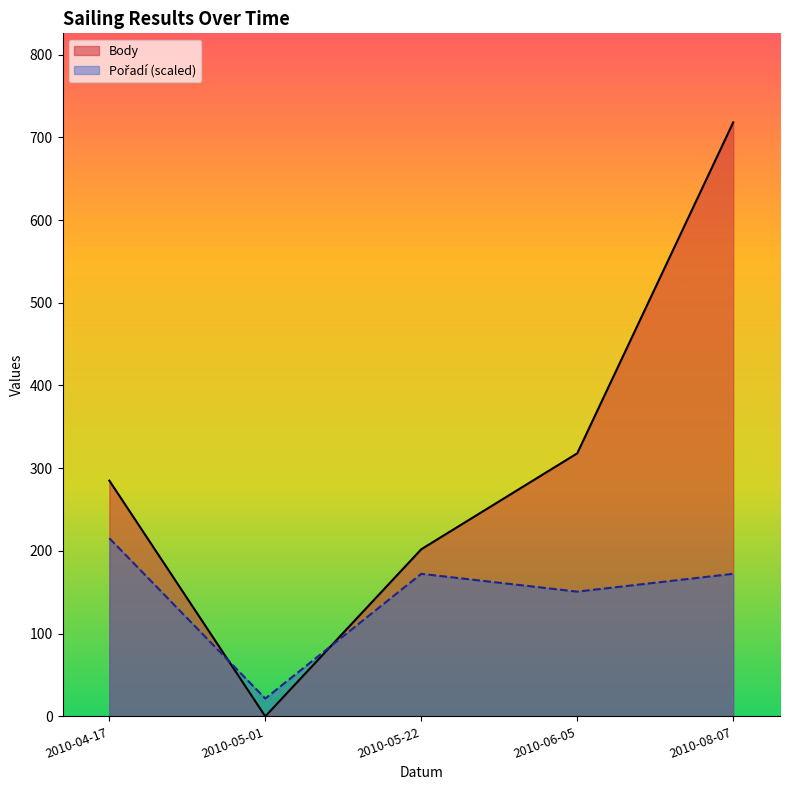

What is the sum of the Body values at 2010-06-05 and 2010-05-01?

318.0